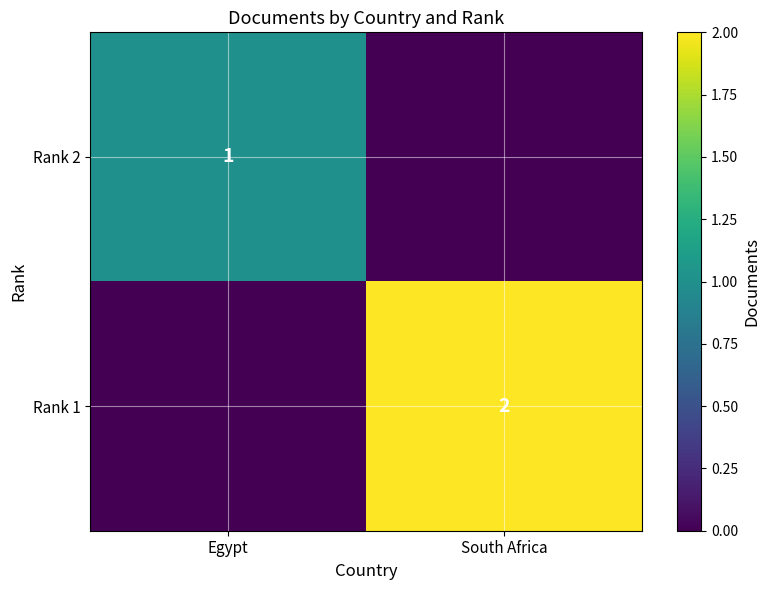

The Rank 2 series shows 1 at Egypt. True or false?

True